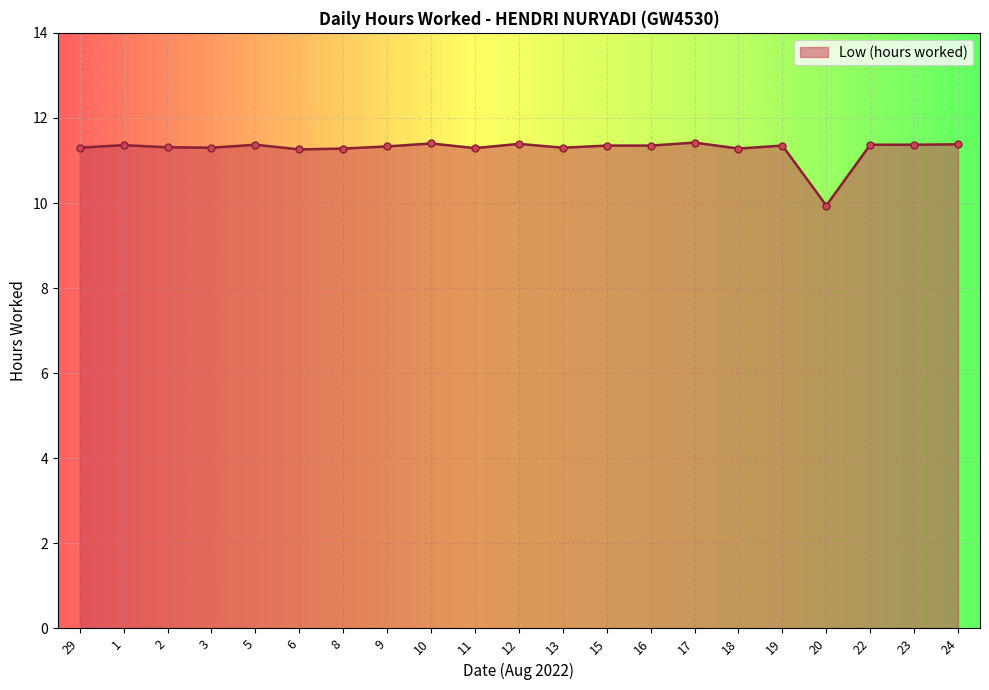

Approximately how many times larger is the value at 6 compared to 2?

1.0